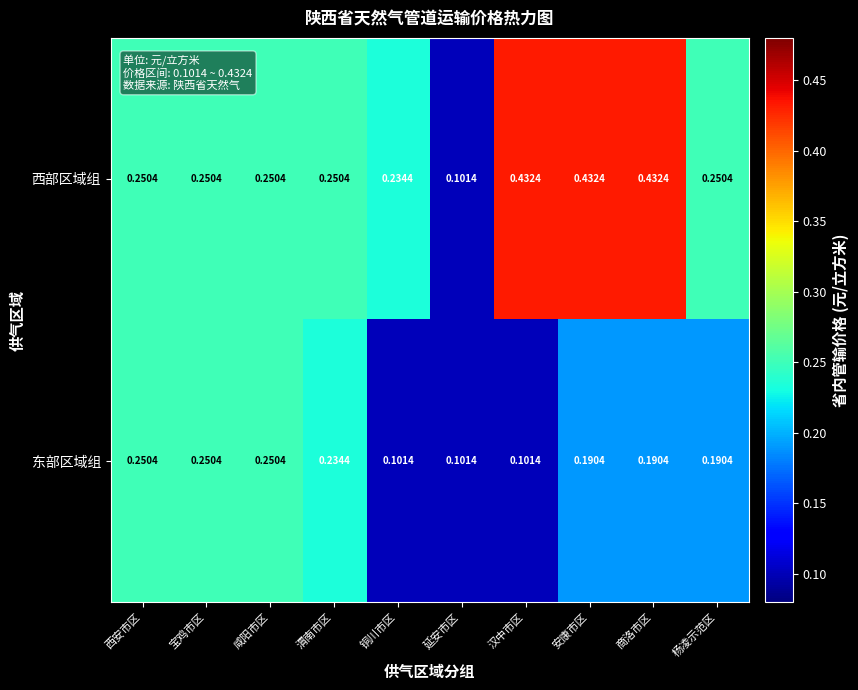

Which series has the widest spread of values?

西部区域组